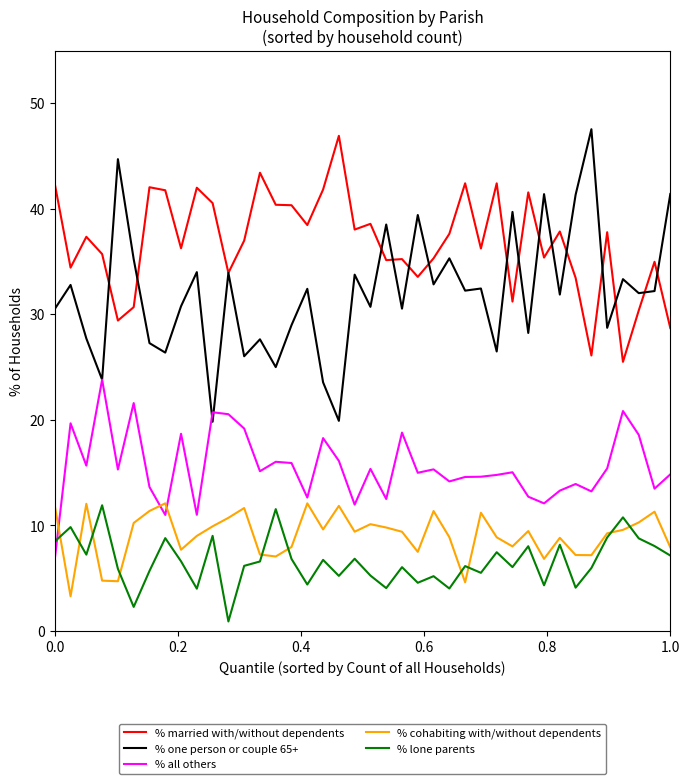

What is the maximum value shown in the chart?

47.5